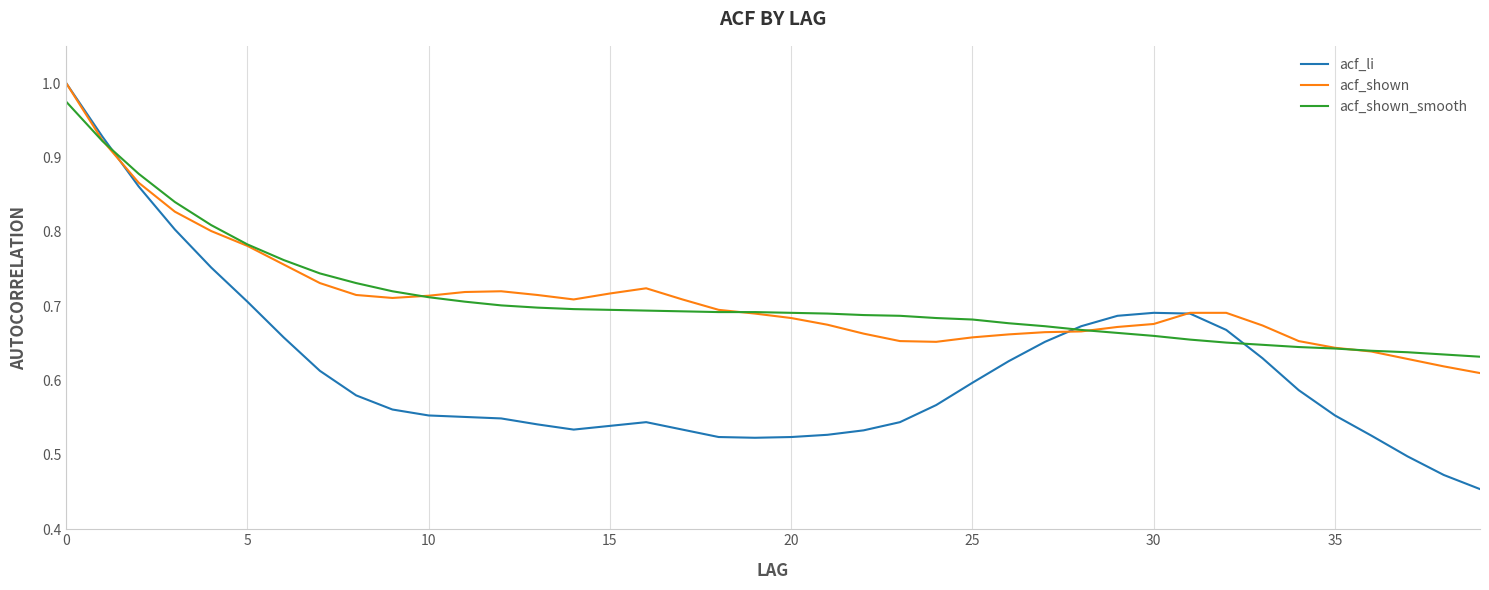

Which series has the widest spread of values?

acf_li